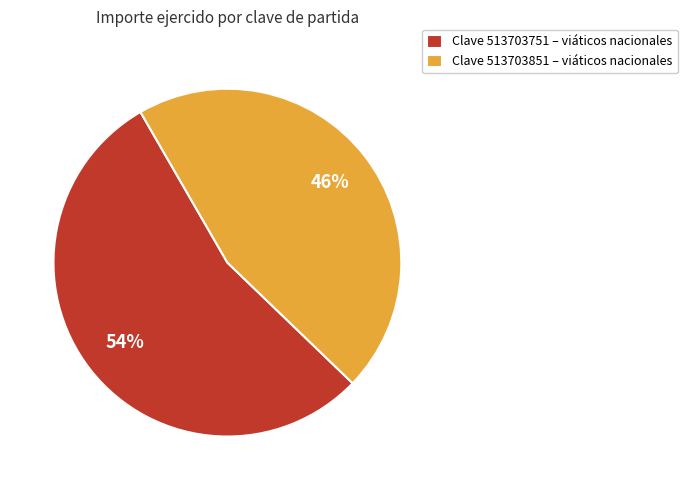

What is the largest slice in the pie chart?

Clave 513703751 – viáticos nacionales